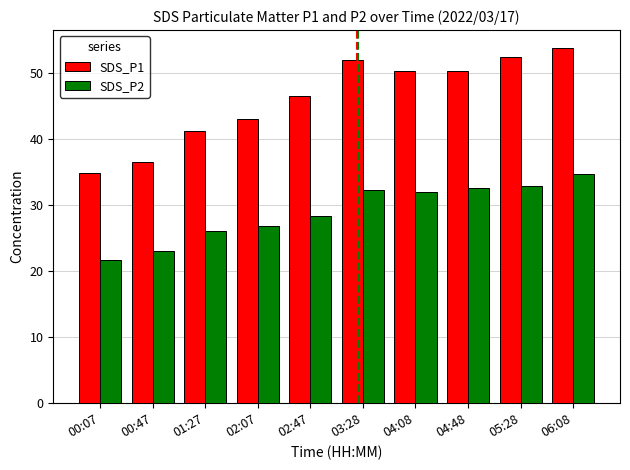

Rank the series at 04:48 from highest to lowest value.

SDS_P1, SDS_P2